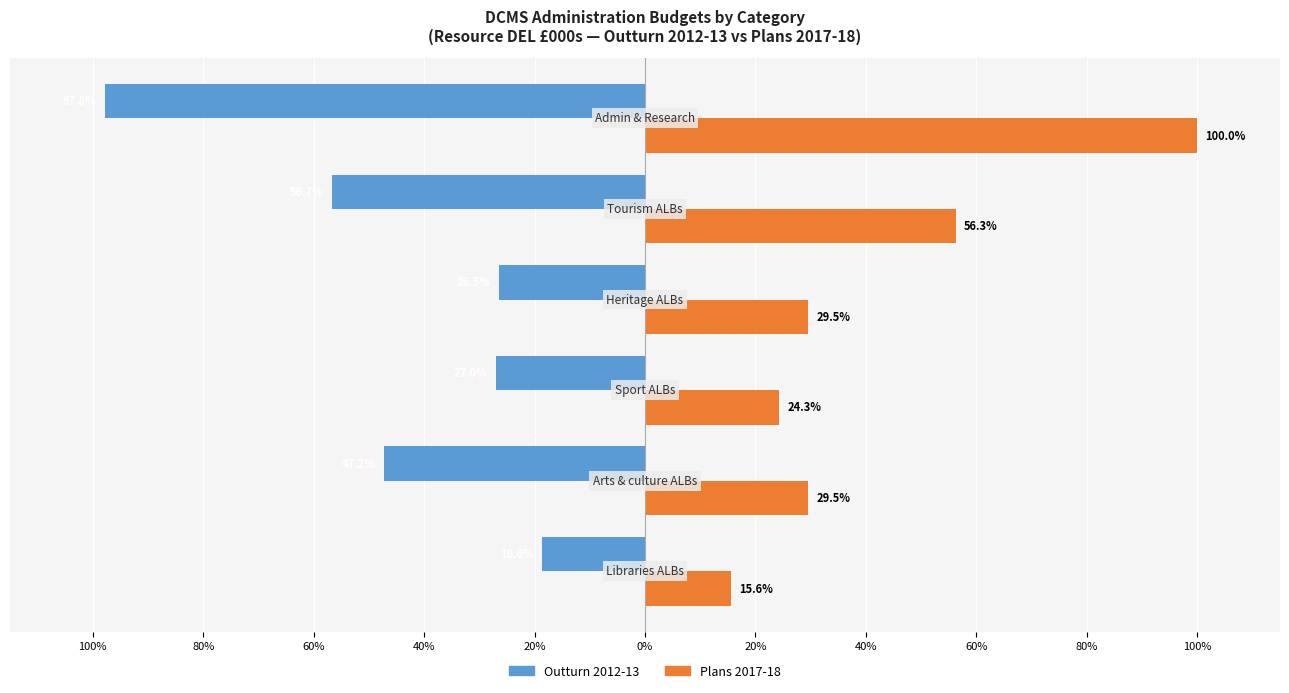

Reading left to right, what are all the values shown in this chart?

Outturn 2012-13: -18.6	-47.2	-27.0	-26.5	-56.7	-97.8
Plans 2017-18: 15.6	29.5	24.3	29.5	56.3	100.0